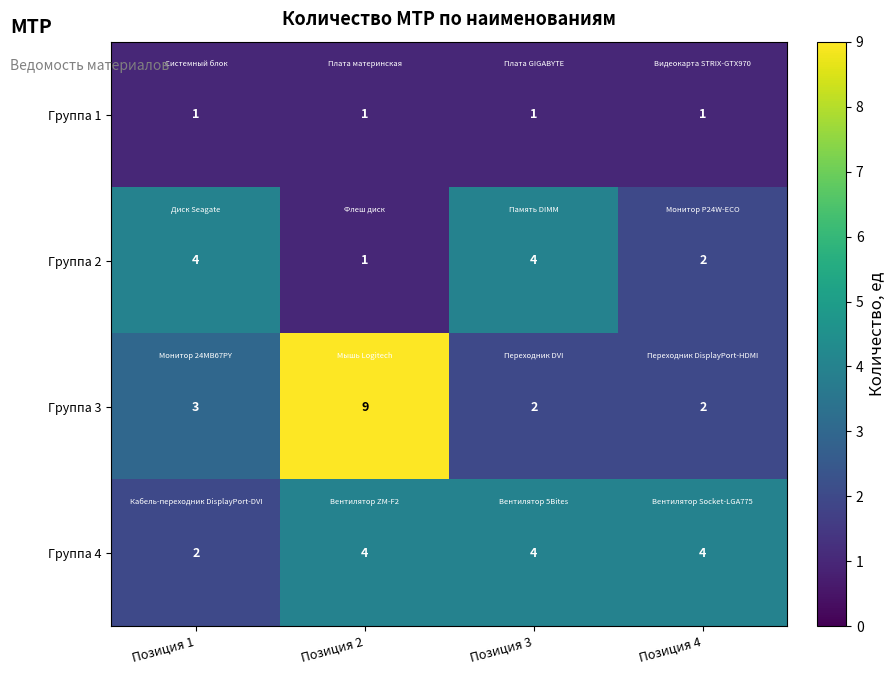

Reading left to right, transcribe all the data shown in this chart.

Группа 1: Позиция 1=1	Позиция 2=1	Позиция 3=1	Позиция 4=1
Группа 2: Позиция 1=4	Позиция 2=1	Позиция 3=4	Позиция 4=2
Группа 3: Позиция 1=3	Позиция 2=9	Позиция 3=2	Позиция 4=2
Группа 4: Позиция 1=2	Позиция 2=4	Позиция 3=4	Позиция 4=4